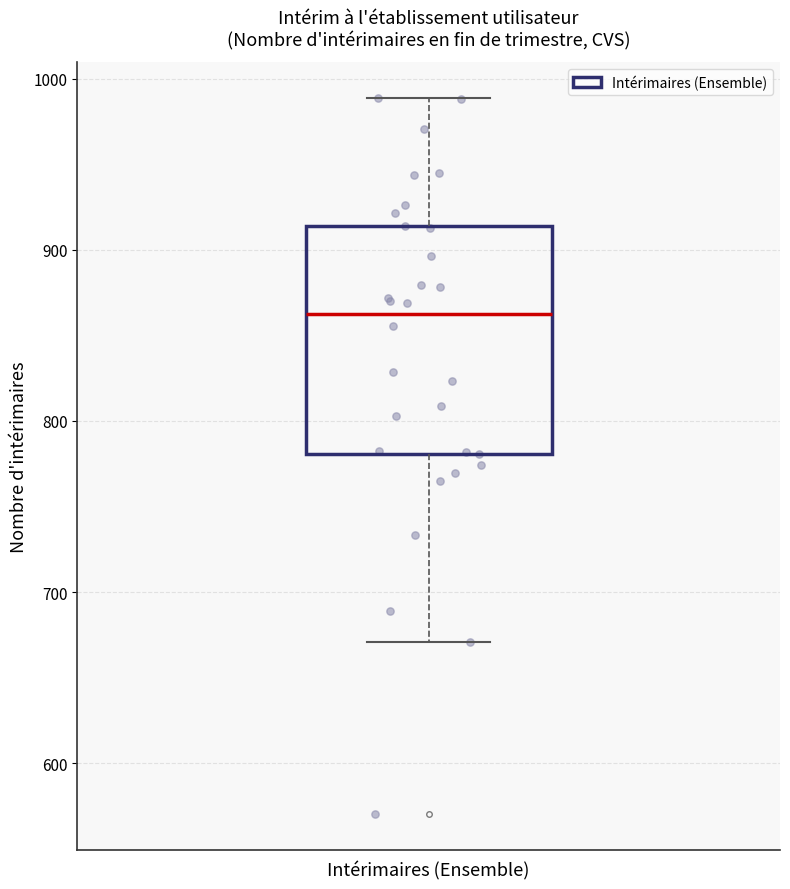

Read this box plot against the y-axis: the position of the median line, the range covered by the box, and the ends of both whiskers. The values are not printed on the chart, so give them approximately, as read against the axis.

median 860, box 780 to 910, whiskers 670 to 990